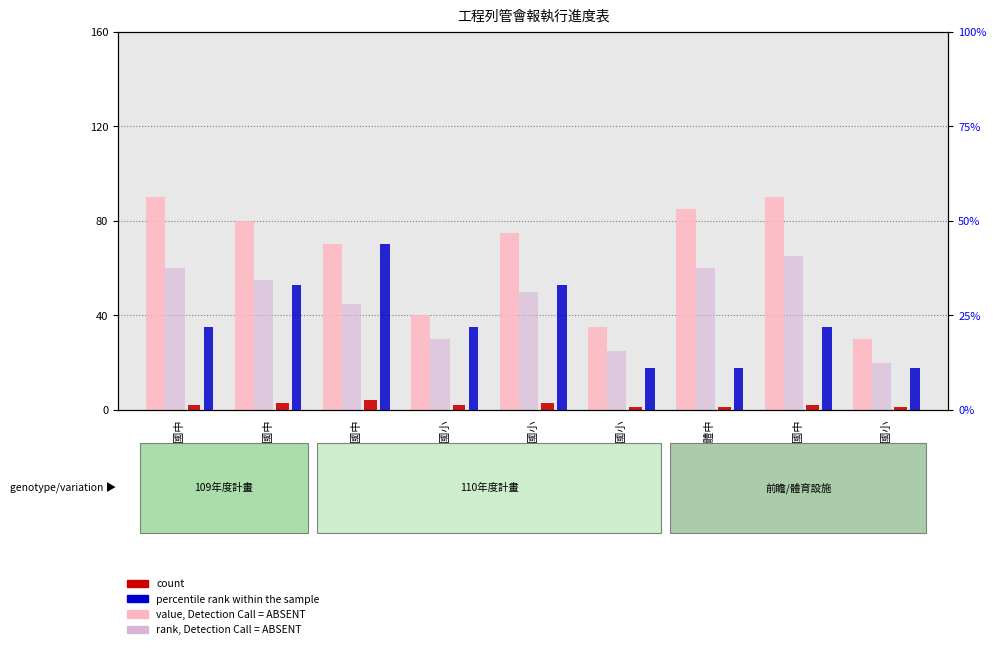

What is the label of the 6th bar from the right?

長良國小